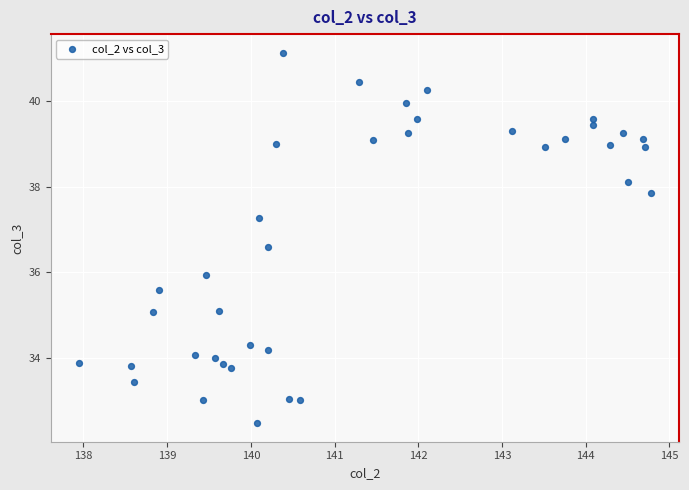

What is the range of X values (max minus min)?

6.8